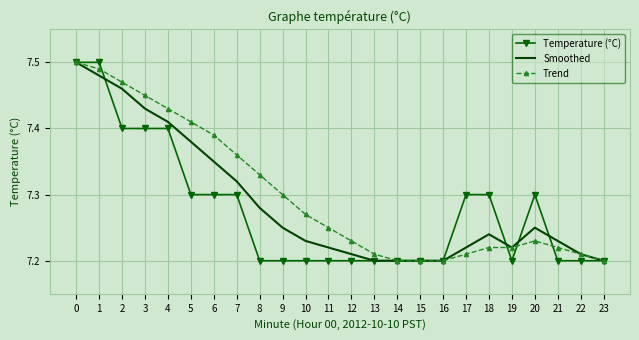

Which series changed the most between 9 and 23?

Trend